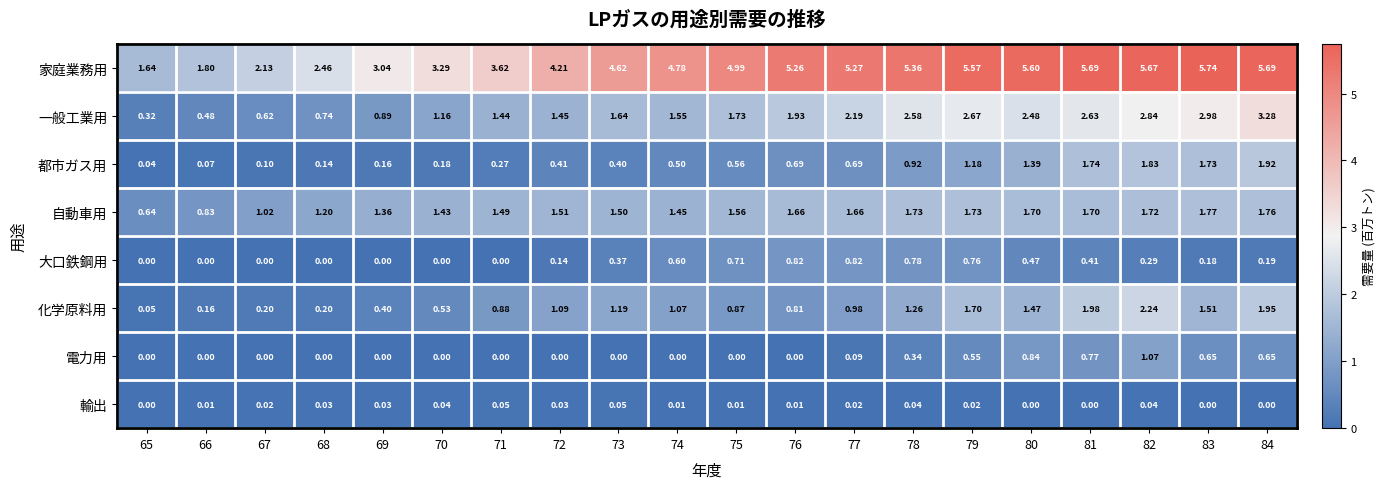

How many distinct data groups are displayed?

8